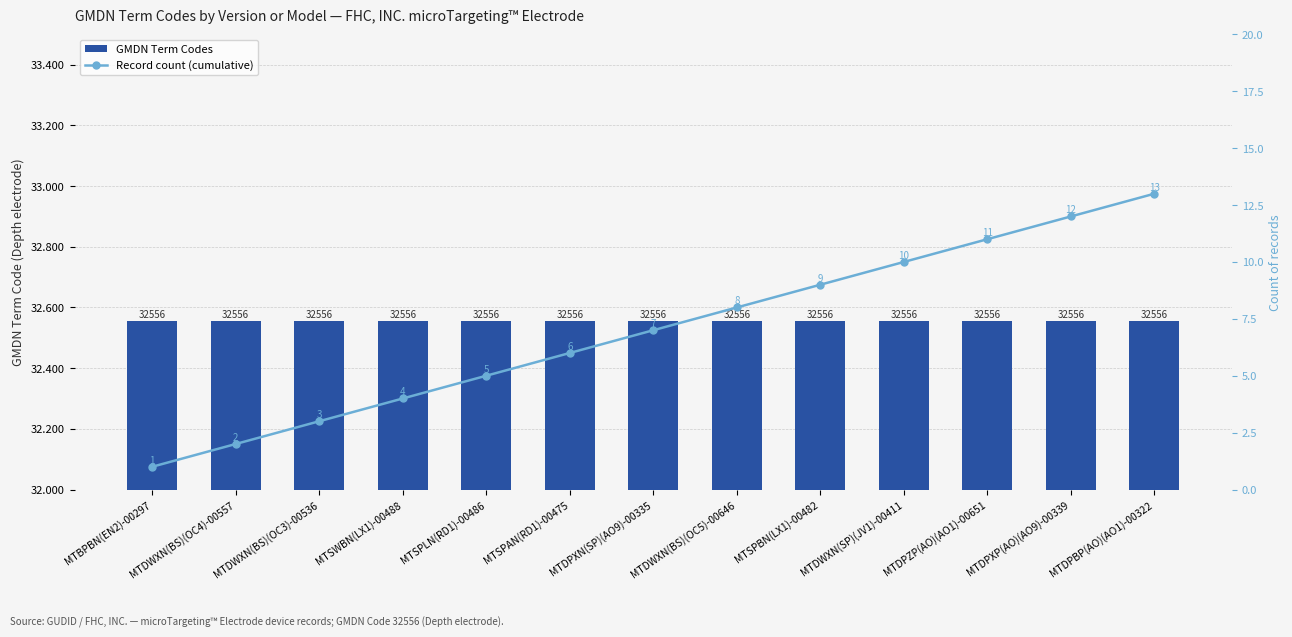

How many values in the Record count (cumulative) series exceed 7?

6